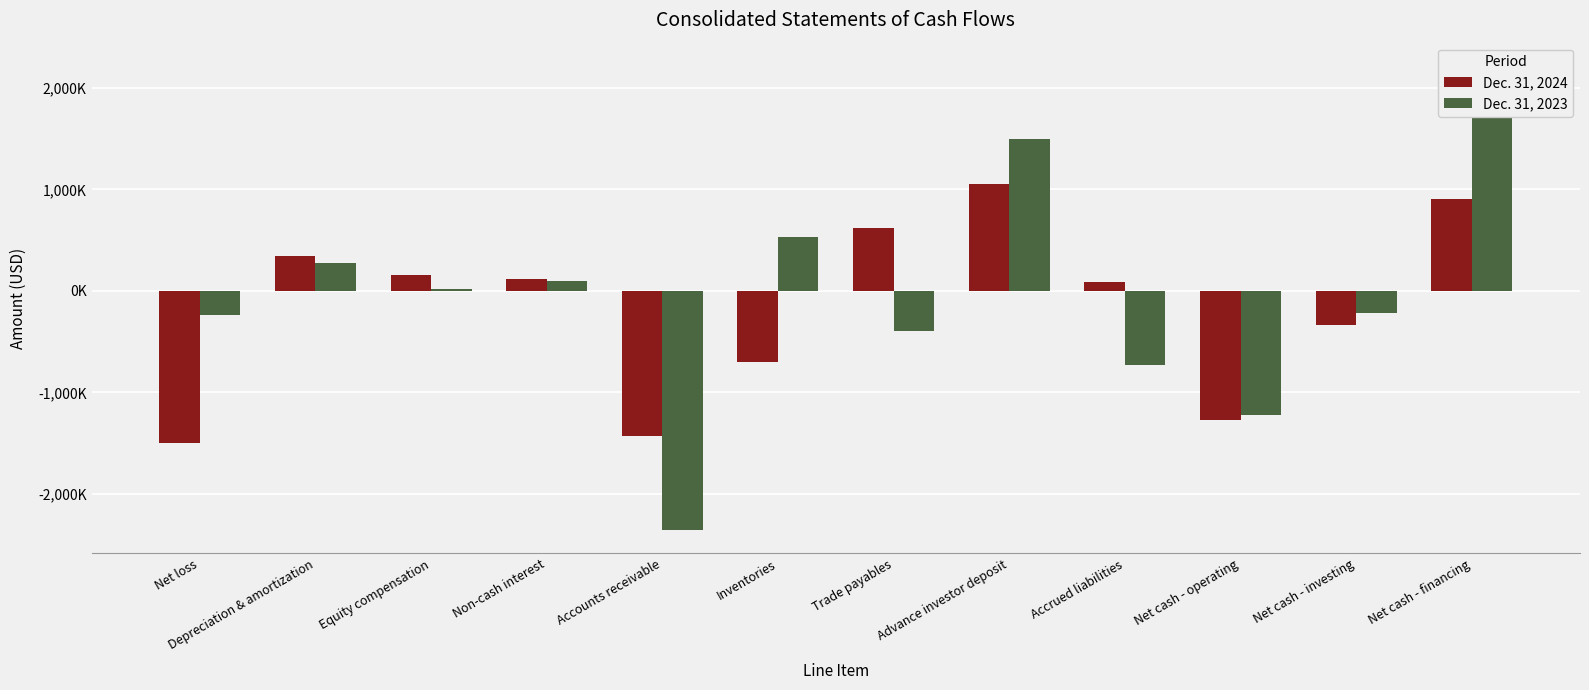

Is the value of Dec. 31, 2024 at Equity compensation greater than the value of Dec. 31, 2023 at Net cash - investing?

Yes